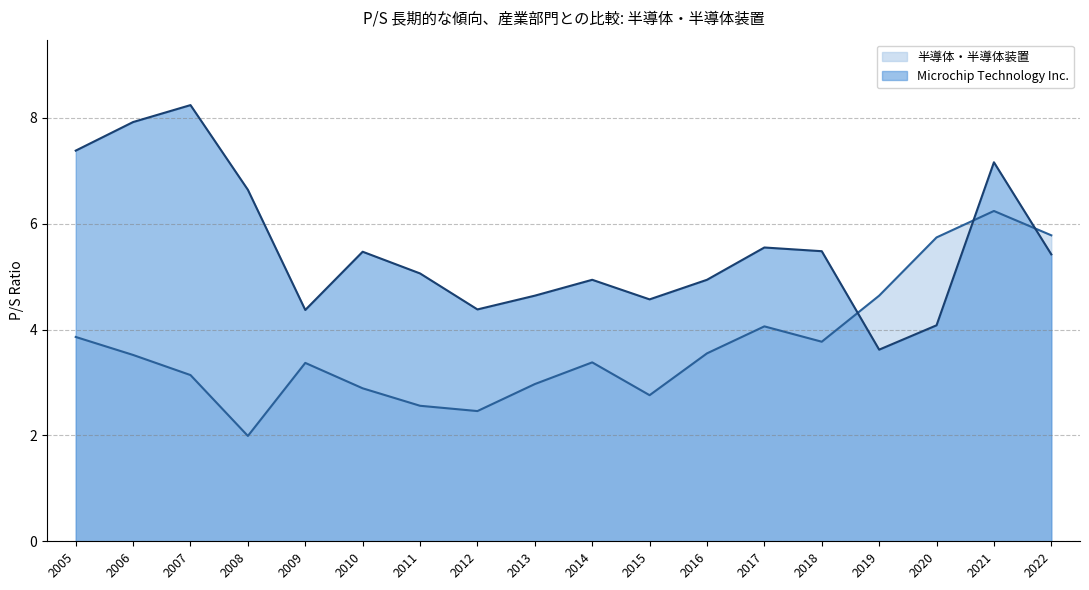

What is the difference between the highest and lowest values at 2016?

1.4